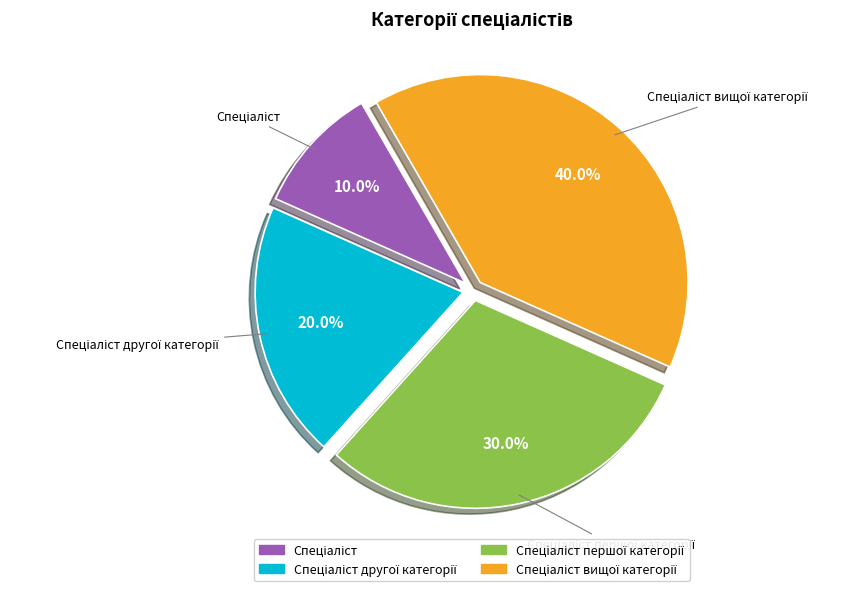

To the nearest percent, what is the difference between the largest and smallest slice percentages?

30%